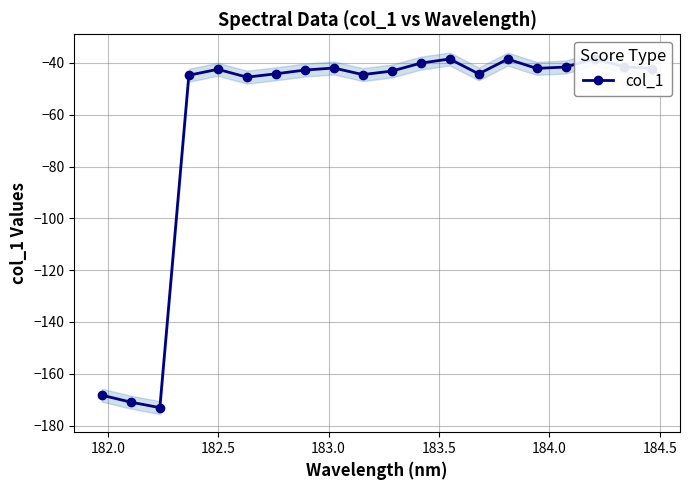

Is this an area chart (filled region under the line)?

No